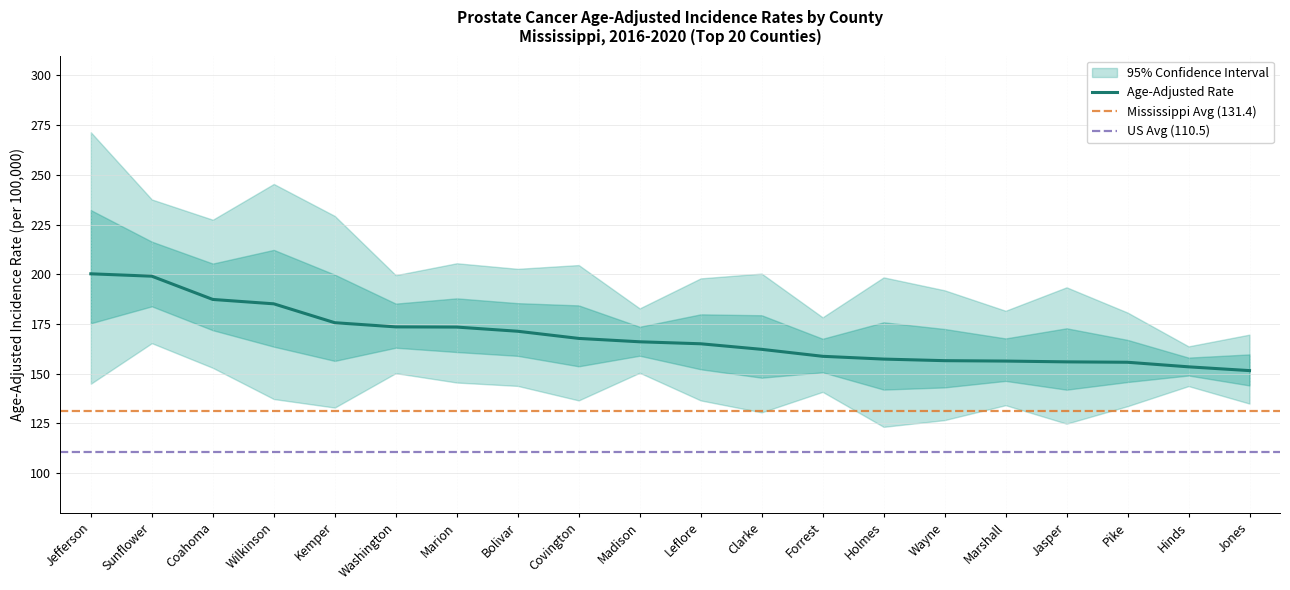

The value of Lower 95% CI at Marshall is 134.1. True or false?

True